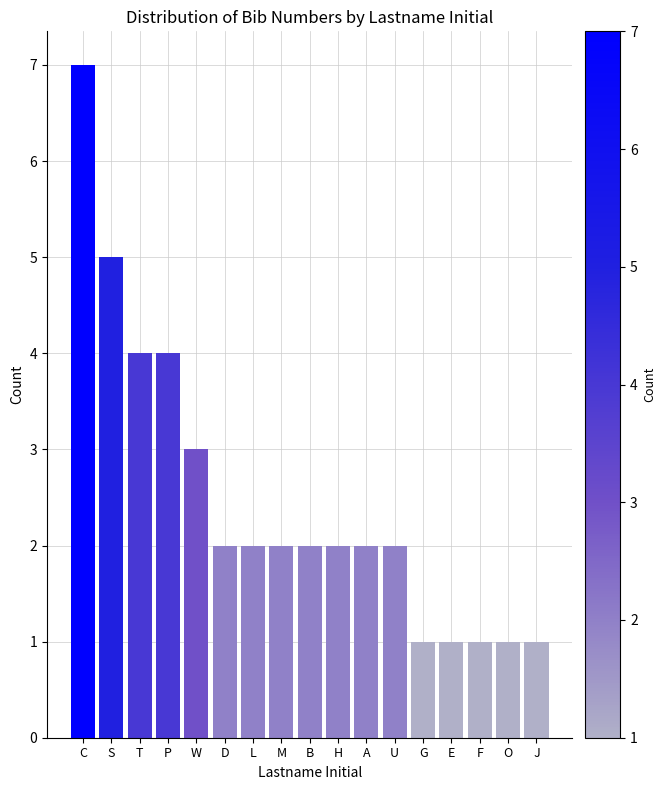

Reading left to right, what are all the values shown in this chart?

C=7	S=5	T=4	P=4	W=3	D=2	L=2	M=2	B=2	H=2	A=2	U=2	G=1	E=1	F=1	O=1	J=1